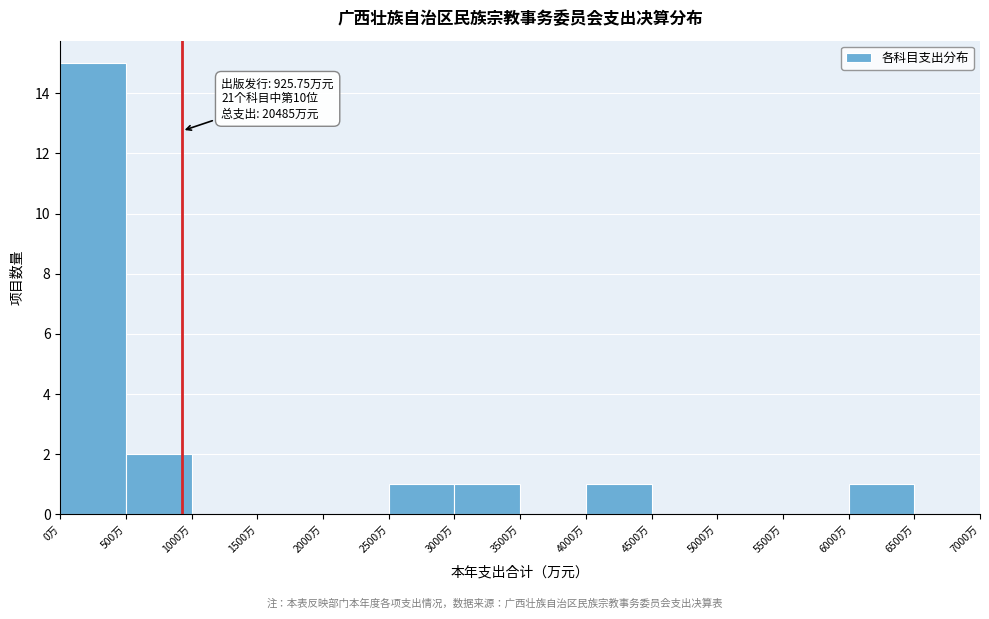

Over which range of the x-axis is the bar tallest?

0 to 500